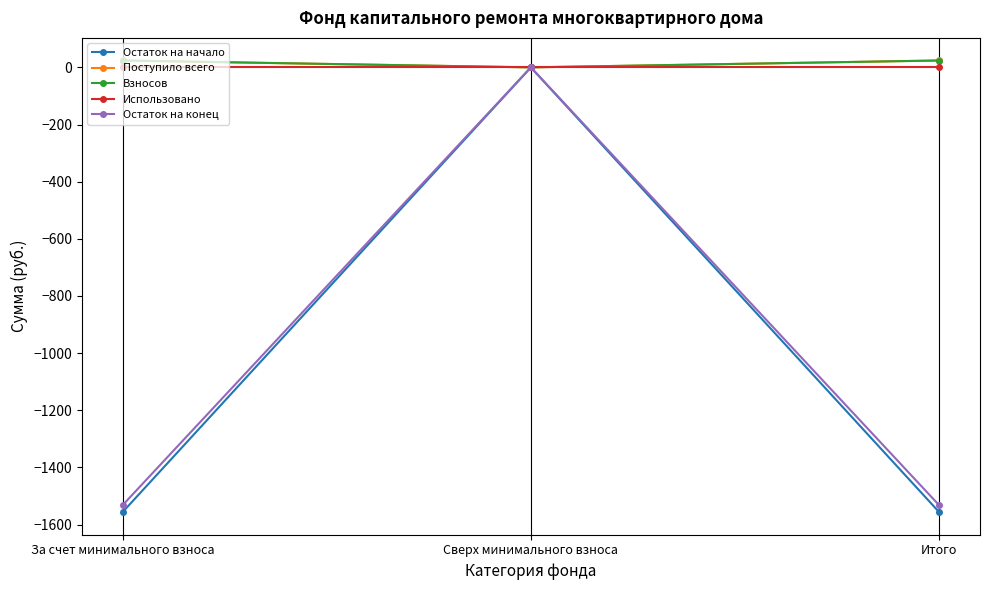

What are all the series names shown in the legend?

Остаток на начало, Поступило всего, Взносов, Использовано, Остаток на конец